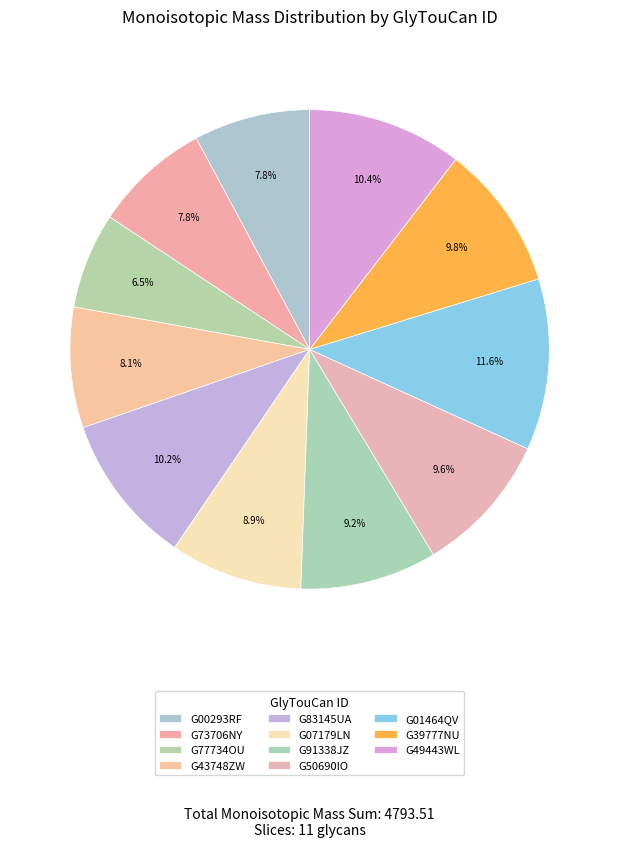

What portion of the pie excludes G77734OU?

93.5%